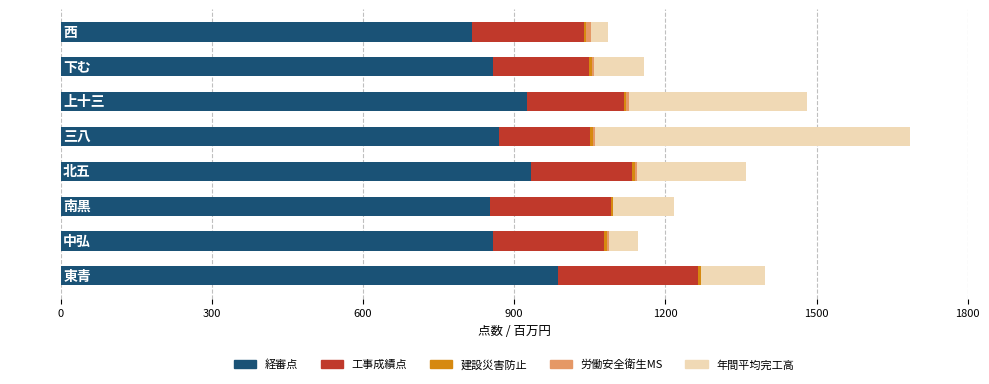

How many categories are shown in the chart?

8